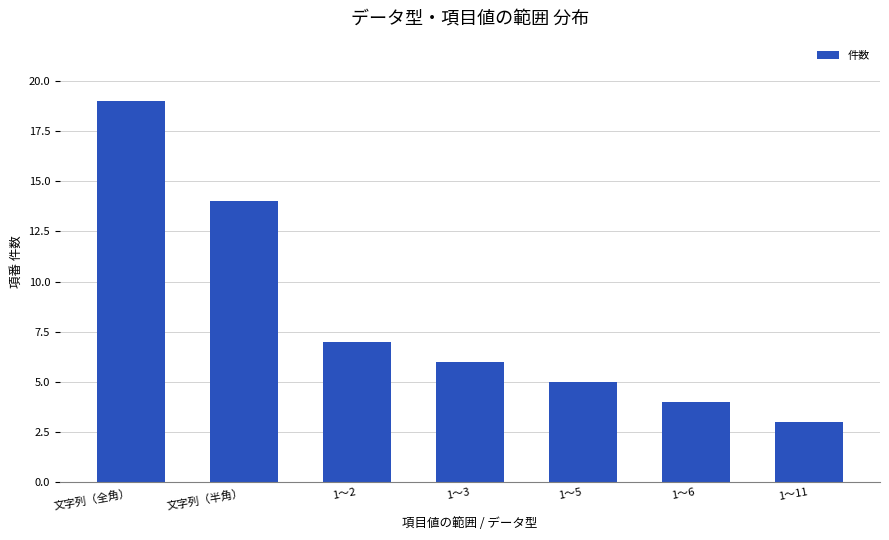

What is the difference between the values at 1～2 and 1～6?

3